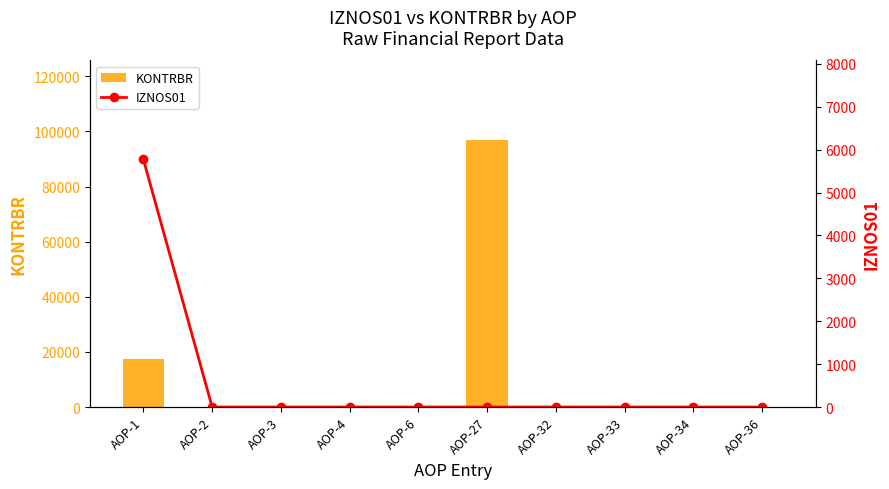

Reading left to right, list all the values displayed in this chart.

KONTRBR: 17256.0	0.0	0.0	0.0	0.0	96738.7	0.0	0.0	0.0	0.0
IZNOS01: 5772.0	0.0	0.0	0.0	0.0	0.0	0.0	0.0	0.0	0.0